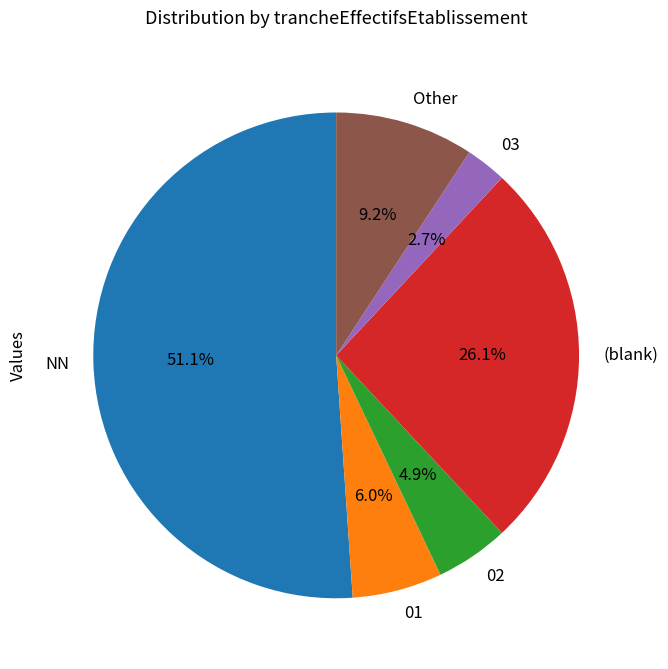

Do 01 and 02 together represent more than half of the pie?

No